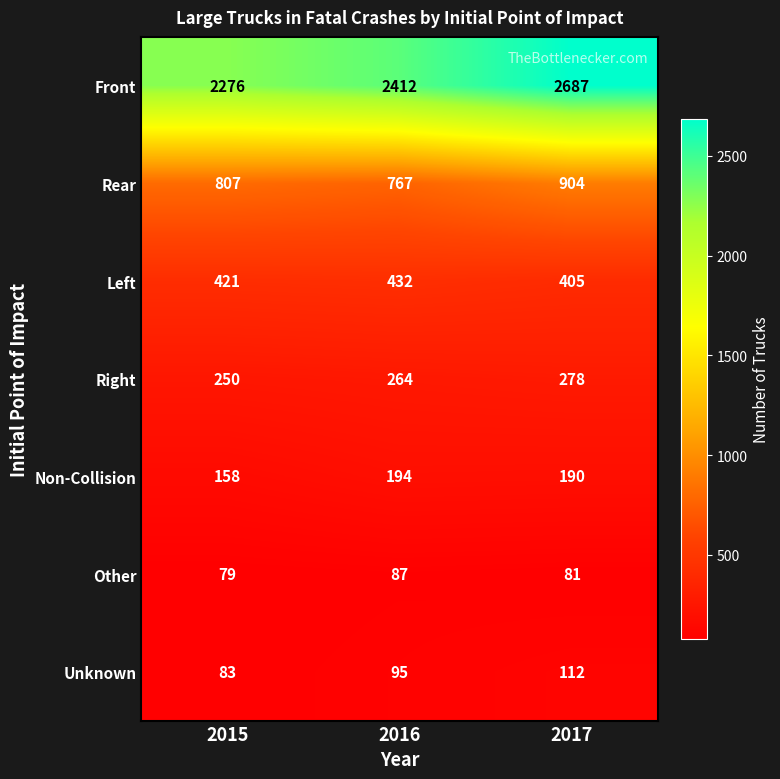

Reading left to right, extract all data points from this chart.

Front: 2015=2276	2016=2412	2017=2687
Rear: 2015=807	2016=767	2017=904
Left: 2015=421	2016=432	2017=405
Right: 2015=250	2016=264	2017=278
Non-Collision: 2015=158	2016=194	2017=190
Other: 2015=79	2016=87	2017=81
Unknown: 2015=83	2016=95	2017=112